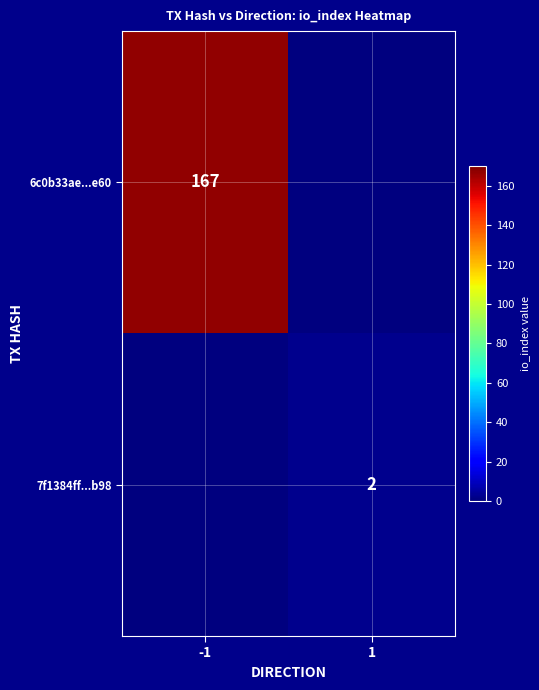

Is it true that 7f1384ff...b98 equals 2 at 1?

True